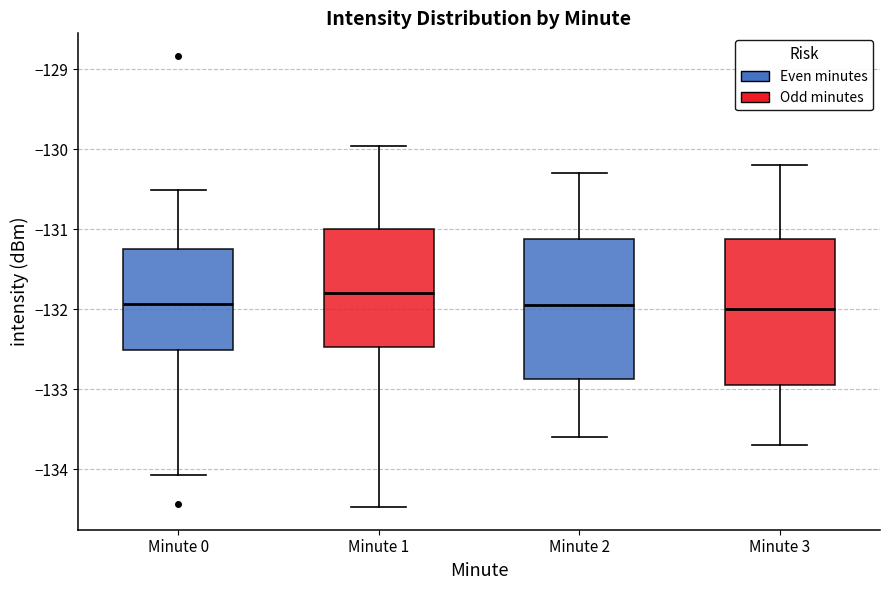

Reading left to right, read every box against the y-axis: the position of its median line, the range the box covers, and the ends of its whiskers. The values are not printed on the chart, so give them approximately, as read against the axis.

Minute 0: median -131.9, box -132.5 to -131.2, whiskers -134.1 to -130.5
Minute 1: median -131.8, box -132.5 to -131.0, whiskers -134.5 to -130.0
Minute 2: median -131.9, box -132.9 to -131.1, whiskers -133.6 to -130.3
Minute 3: median -132.0, box -132.9 to -131.1, whiskers -133.7 to -130.2